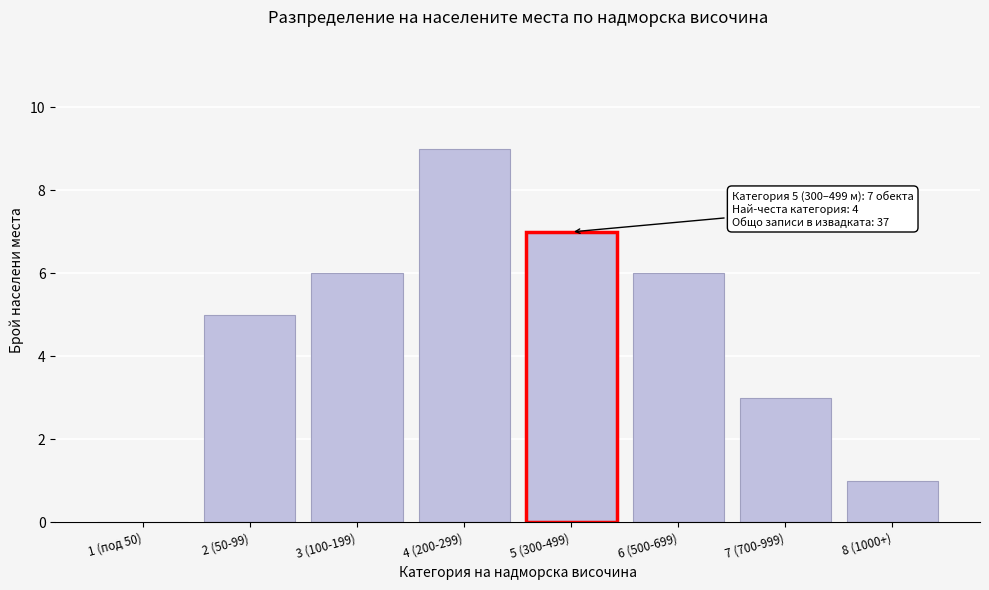

Reading right to left, list all the values displayed in this chart.

8 (1000+)=1	7 (700-999)=3	6 (500-699)=6	5 (300-499)=7	4 (200-299)=9	3 (100-199)=6	2 (50-99)=5	1 (под 50)=0